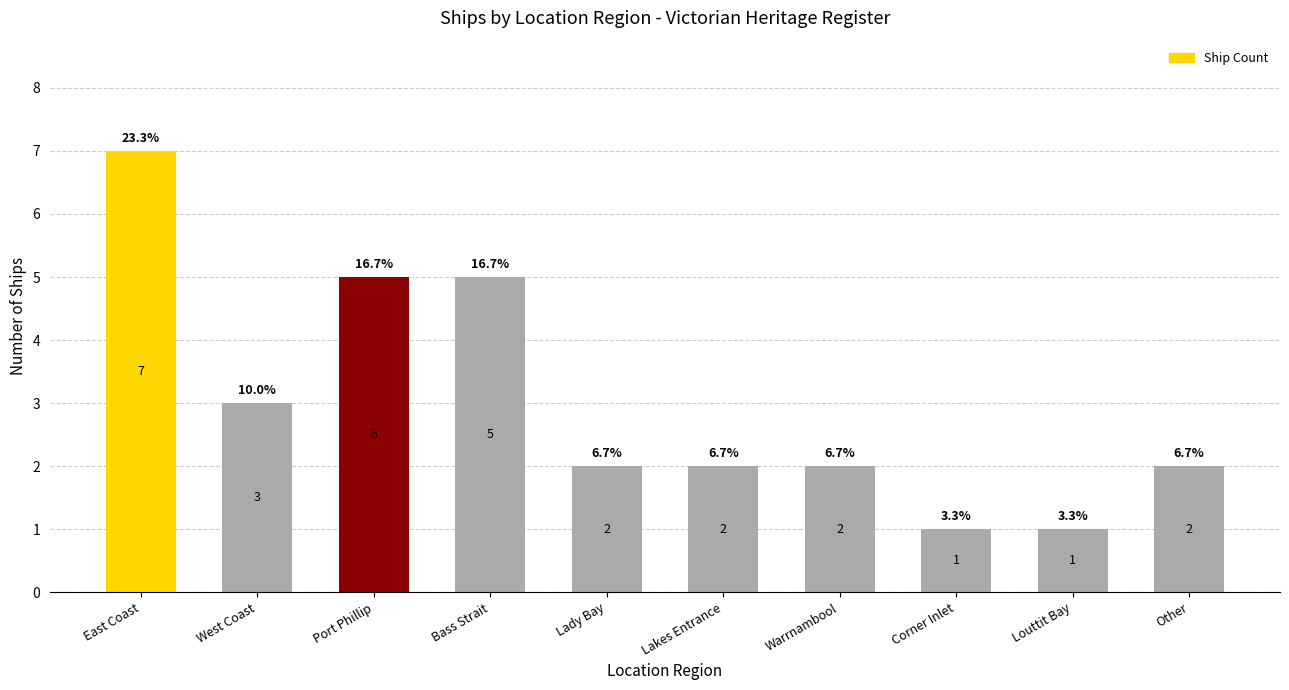

How many data points are less than 2?

2